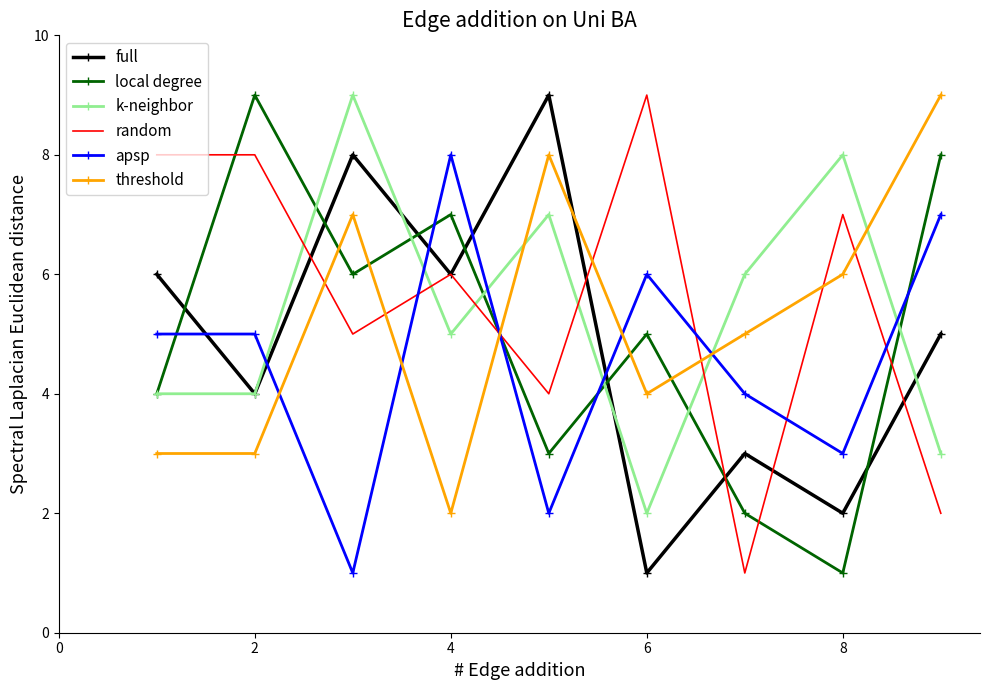

In full, how many points are higher than both neighbors (excluding endpoints)?

3